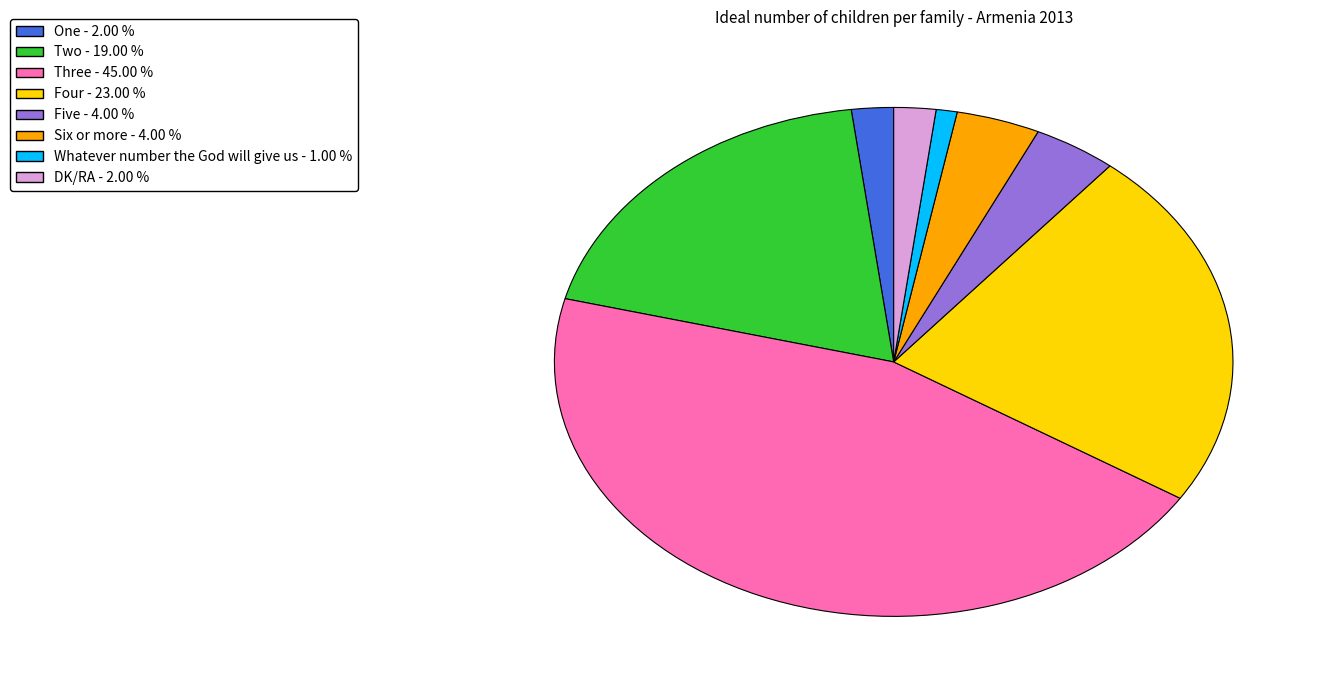

Do Three - 45.00 % and One - 2.00 % together represent more than half of the pie?

No